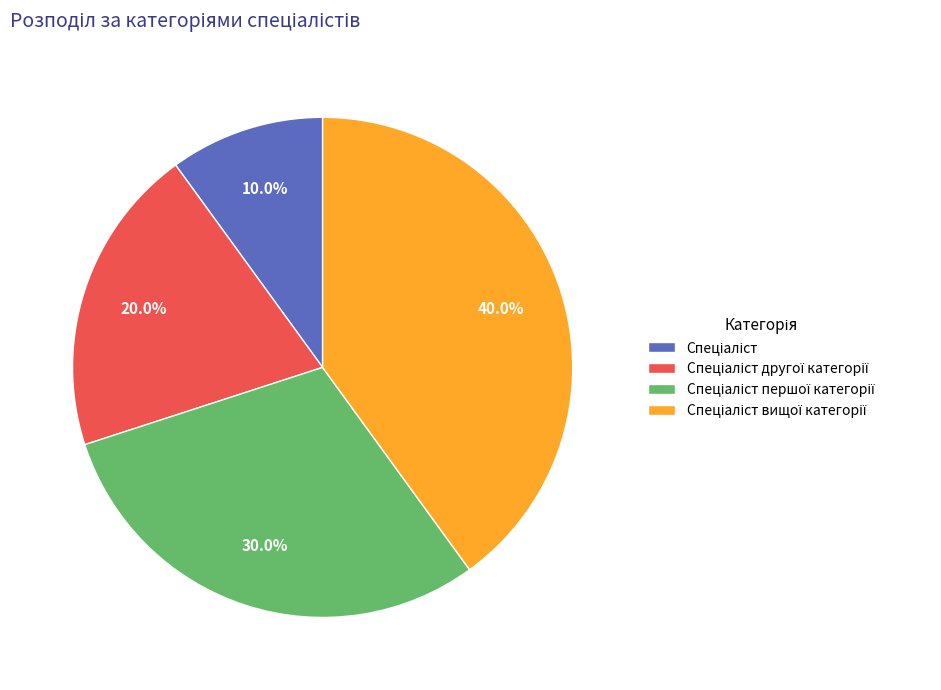

Is there a majority slice in this chart?

No